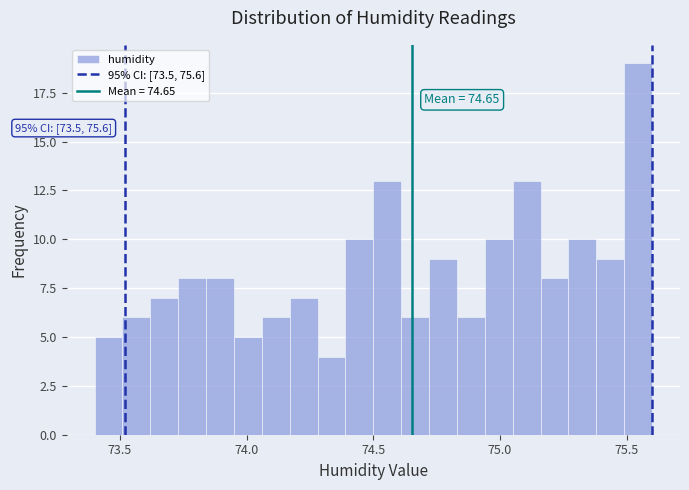

Around what value on the x-axis is the tallest bar? Give the approximate position of its centre, as read against the axis.

75.55